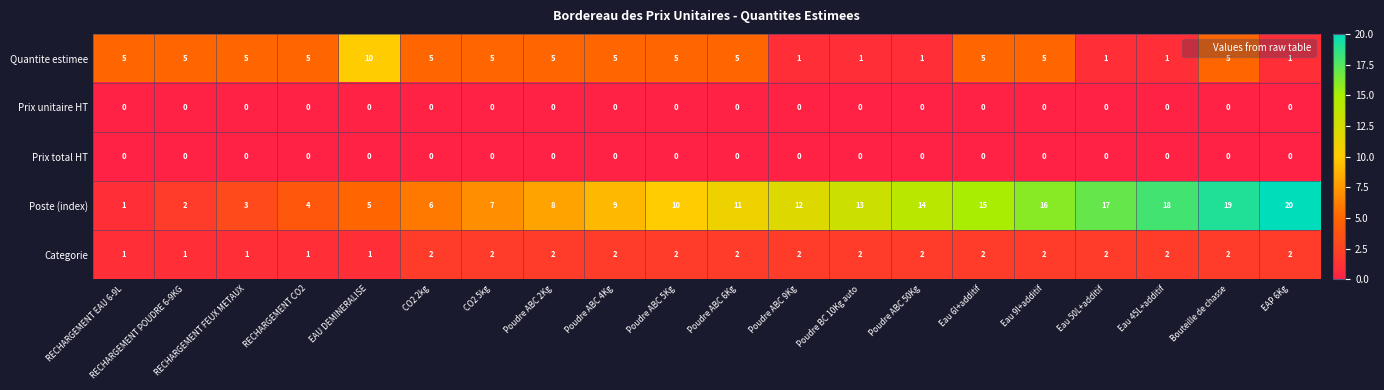

Between RECHARGEMENT POUDRE 6-9KG and CO2 2kg, which series saw the biggest shift?

Poste (index)